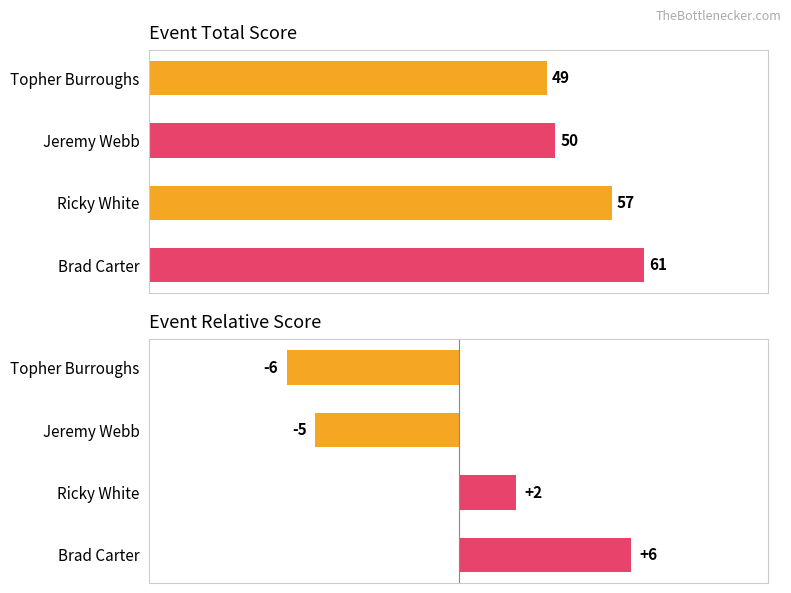

Is the value of event_relative_score at Ricky White greater than the value of event_total_score at Jeremy Webb?

No